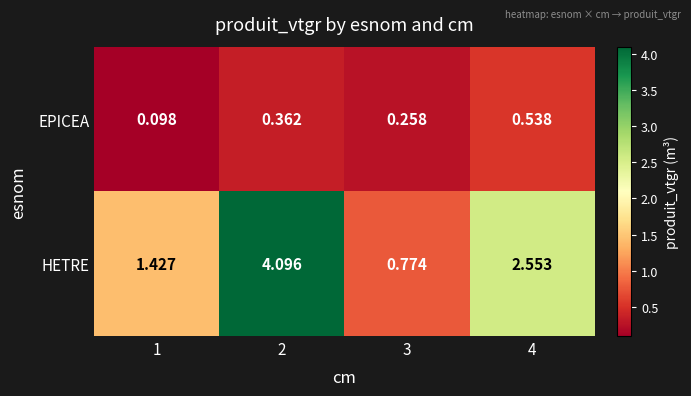

Which series changed the most between 3 and 4?

HETRE